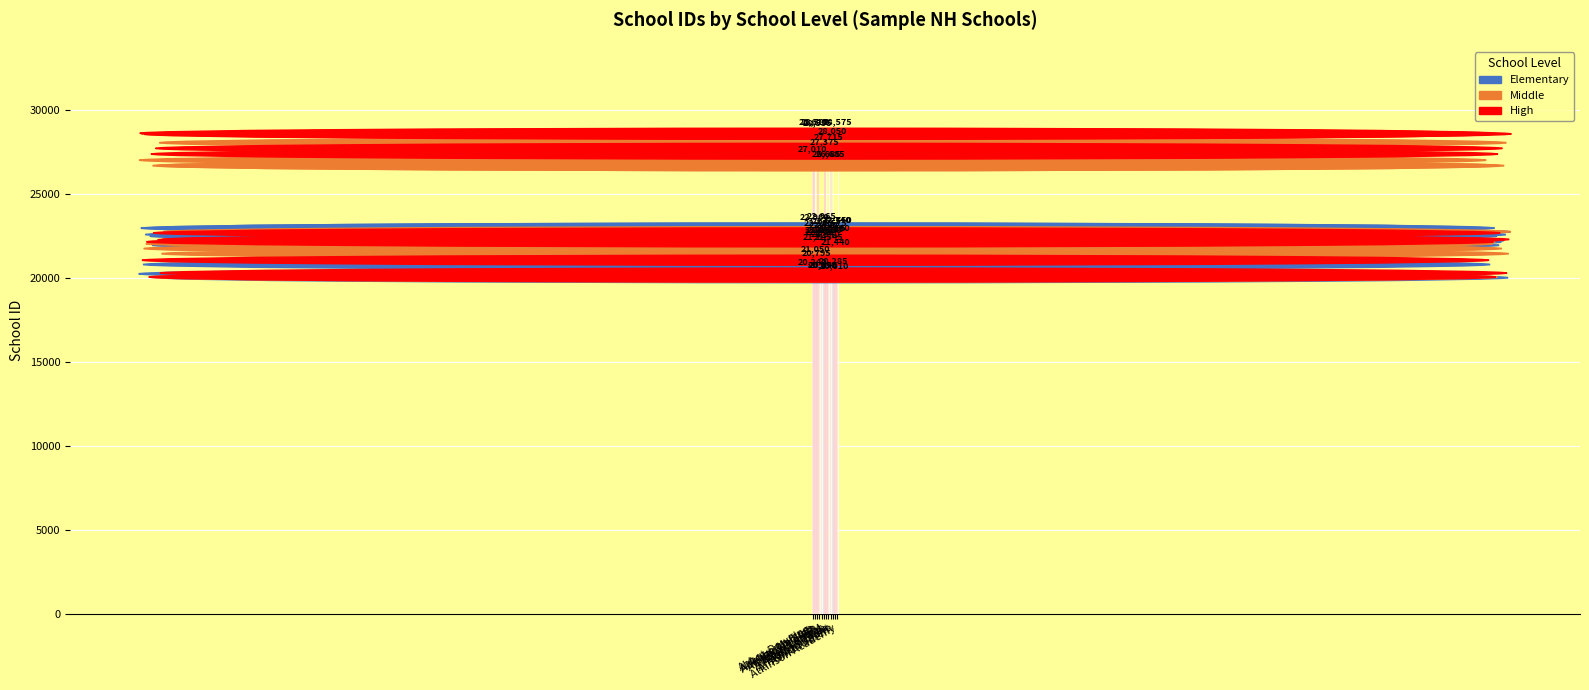

Which series changed the most between Allenstown Elem and Antrim Elem?

Middle